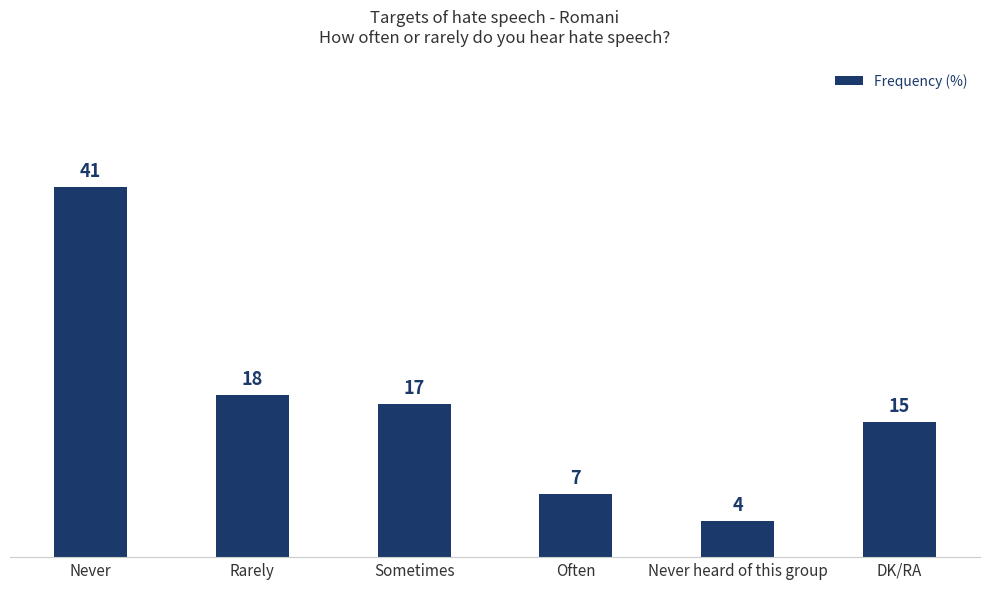

What position from the right is Never?

6